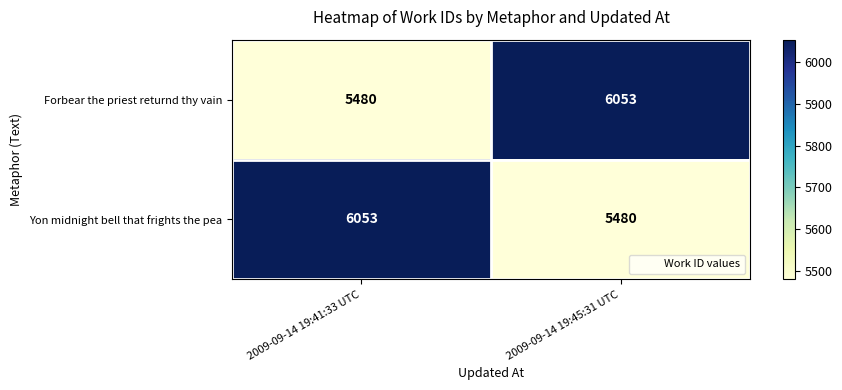

How many distinct data groups are displayed?

2